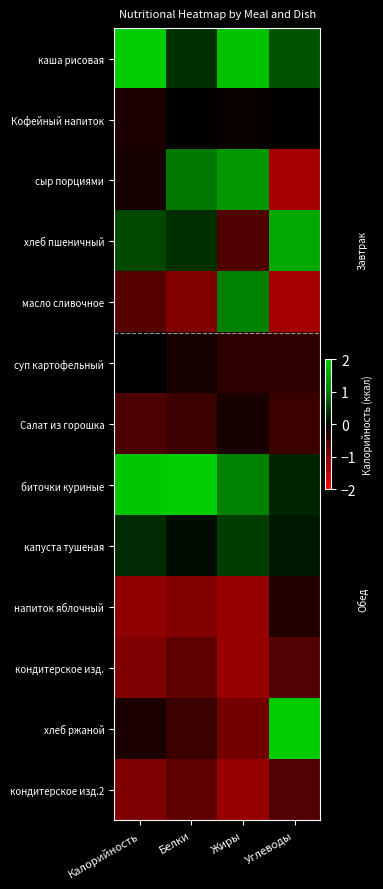

At which category is the sum across all series the highest?

Жиры